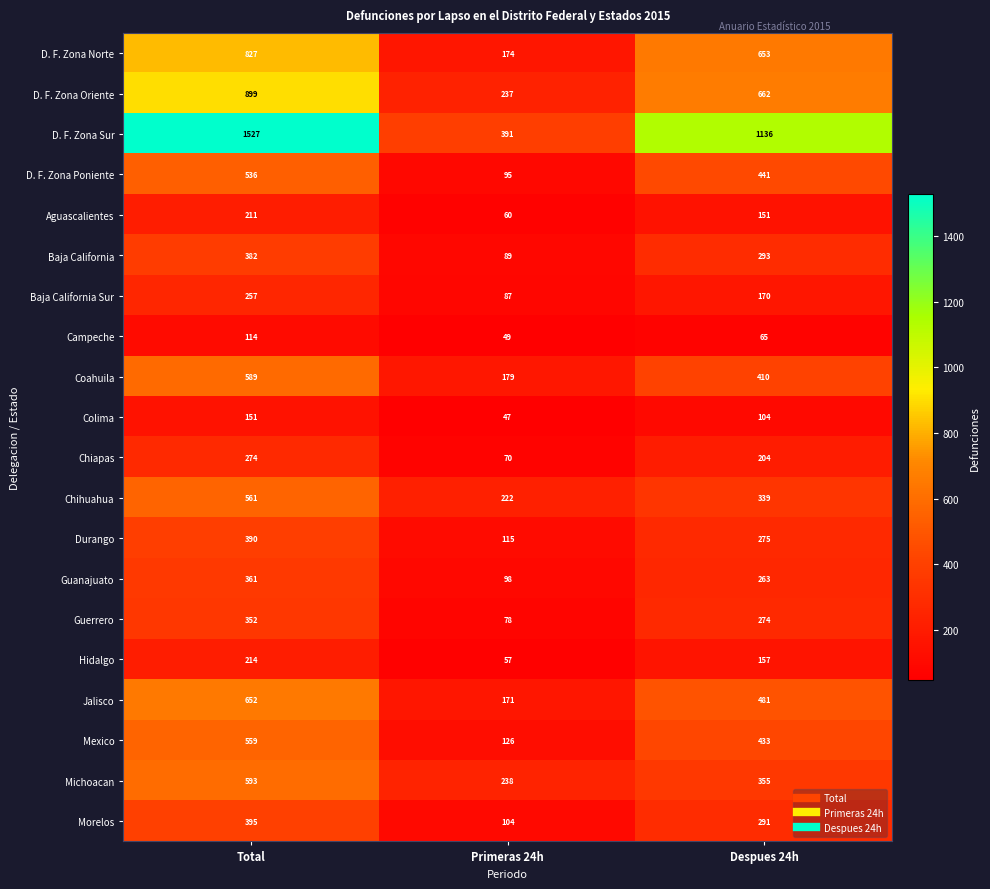

What is the greatest value displayed?

1527